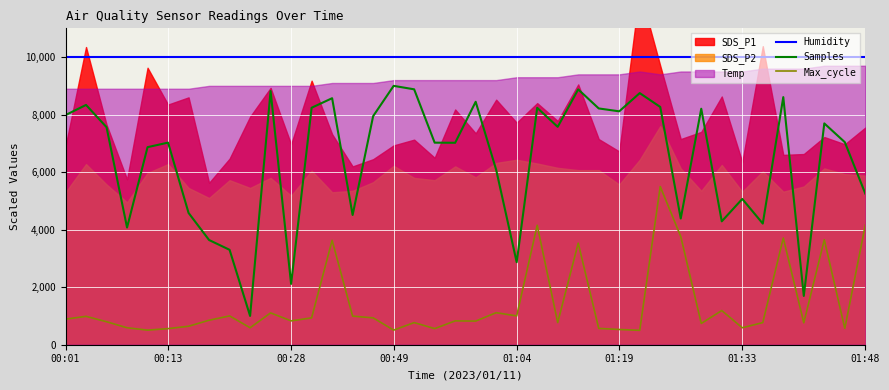

Which category has the lowest value in the Humidity series?

00:01